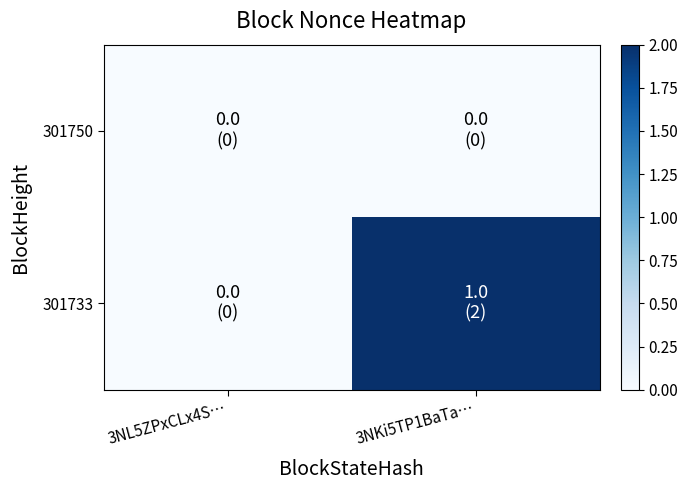

Reading right to left, what are all the values shown in this chart?

301750: 3NKi5TP1BaTa…=0	3NL5ZPxCLx4S…=0
301733: 3NKi5TP1BaTa…=2	3NL5ZPxCLx4S…=0